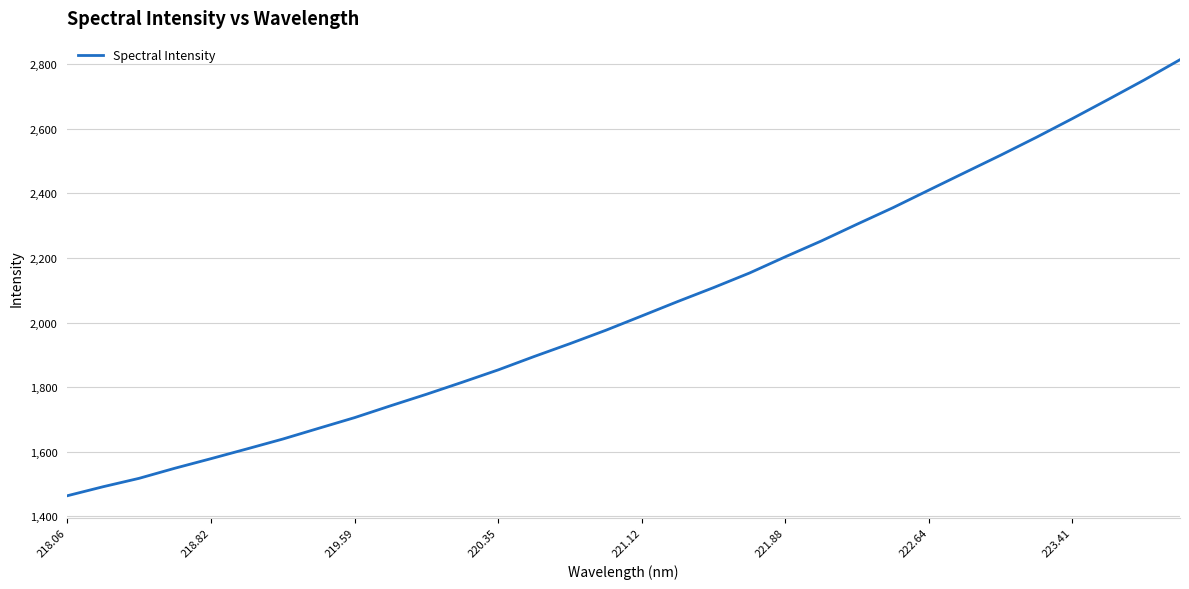

True or false: the data shows 2410.1 at 222.64.

True